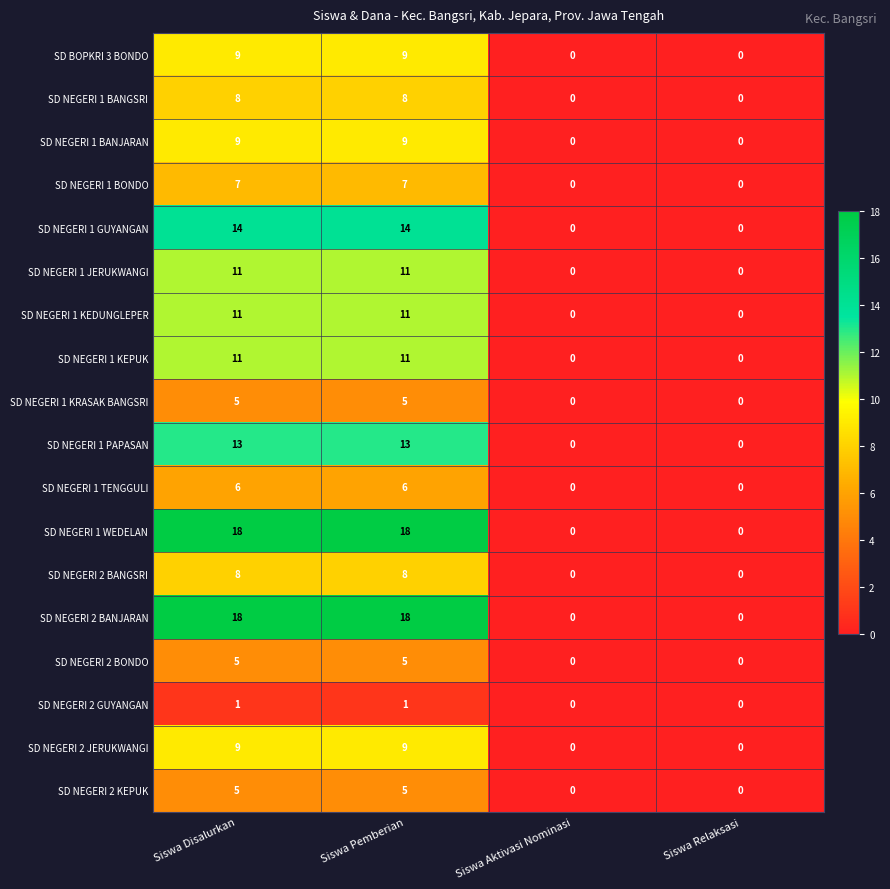

What is the spread (max minus min) of values at Siswa Disalurkan?

17